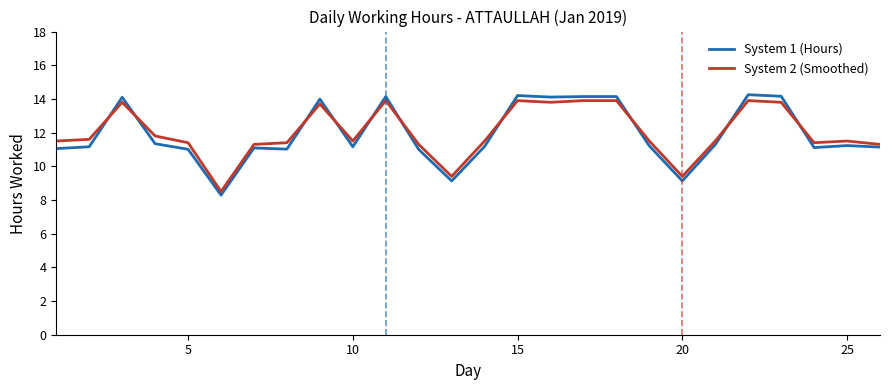

What is the difference between the maximum and minimum values in the System 2 (Smoothed) series?

5.4